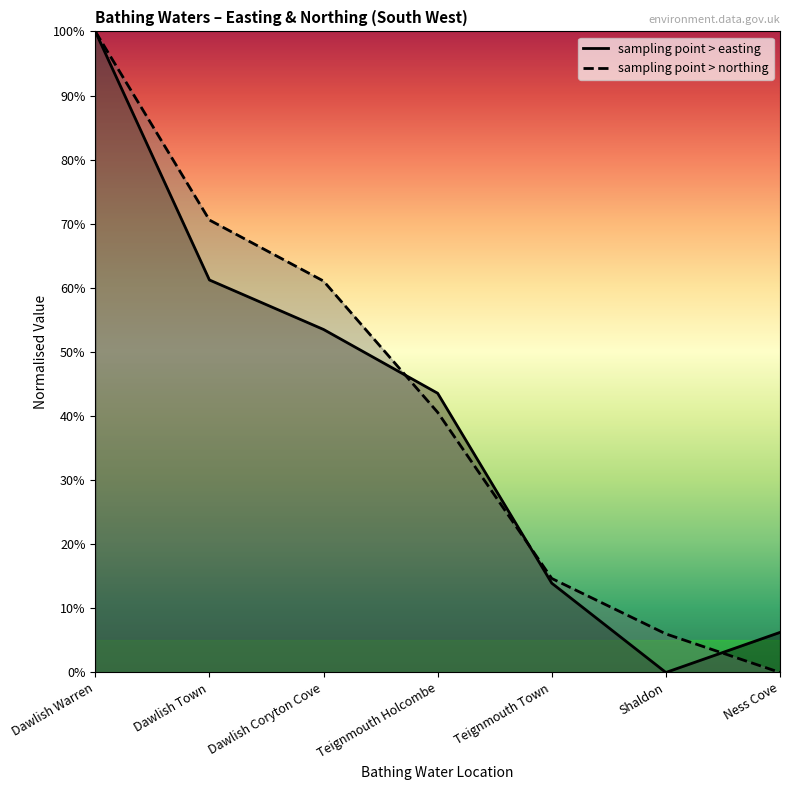

At which category is the sum across all series the highest?

Dawlish Warren